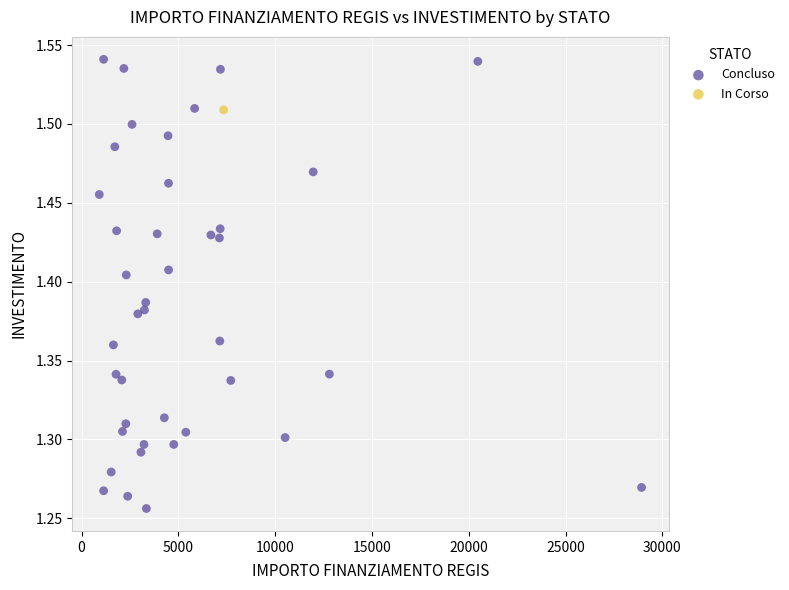

What are all the series names shown in the legend?

Concluso, In Corso